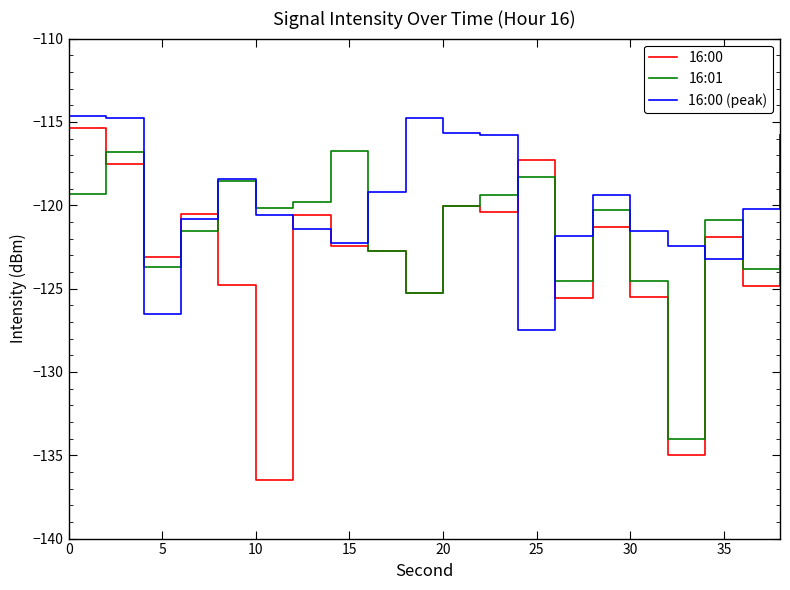

What is the maximum value for 16:01?

-116.8